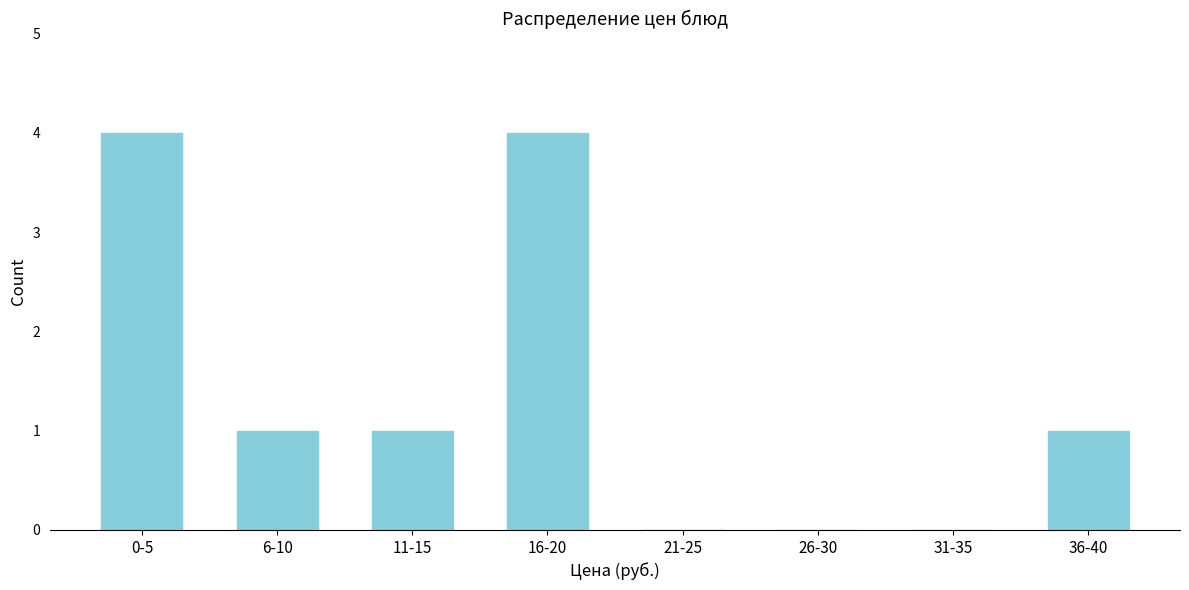

Reading right to left, transcribe all the data shown in this chart.

36-40=1	31-35=0	26-30=0	21-25=0	16-20=4	11-15=1	6-10=1	0-5=4